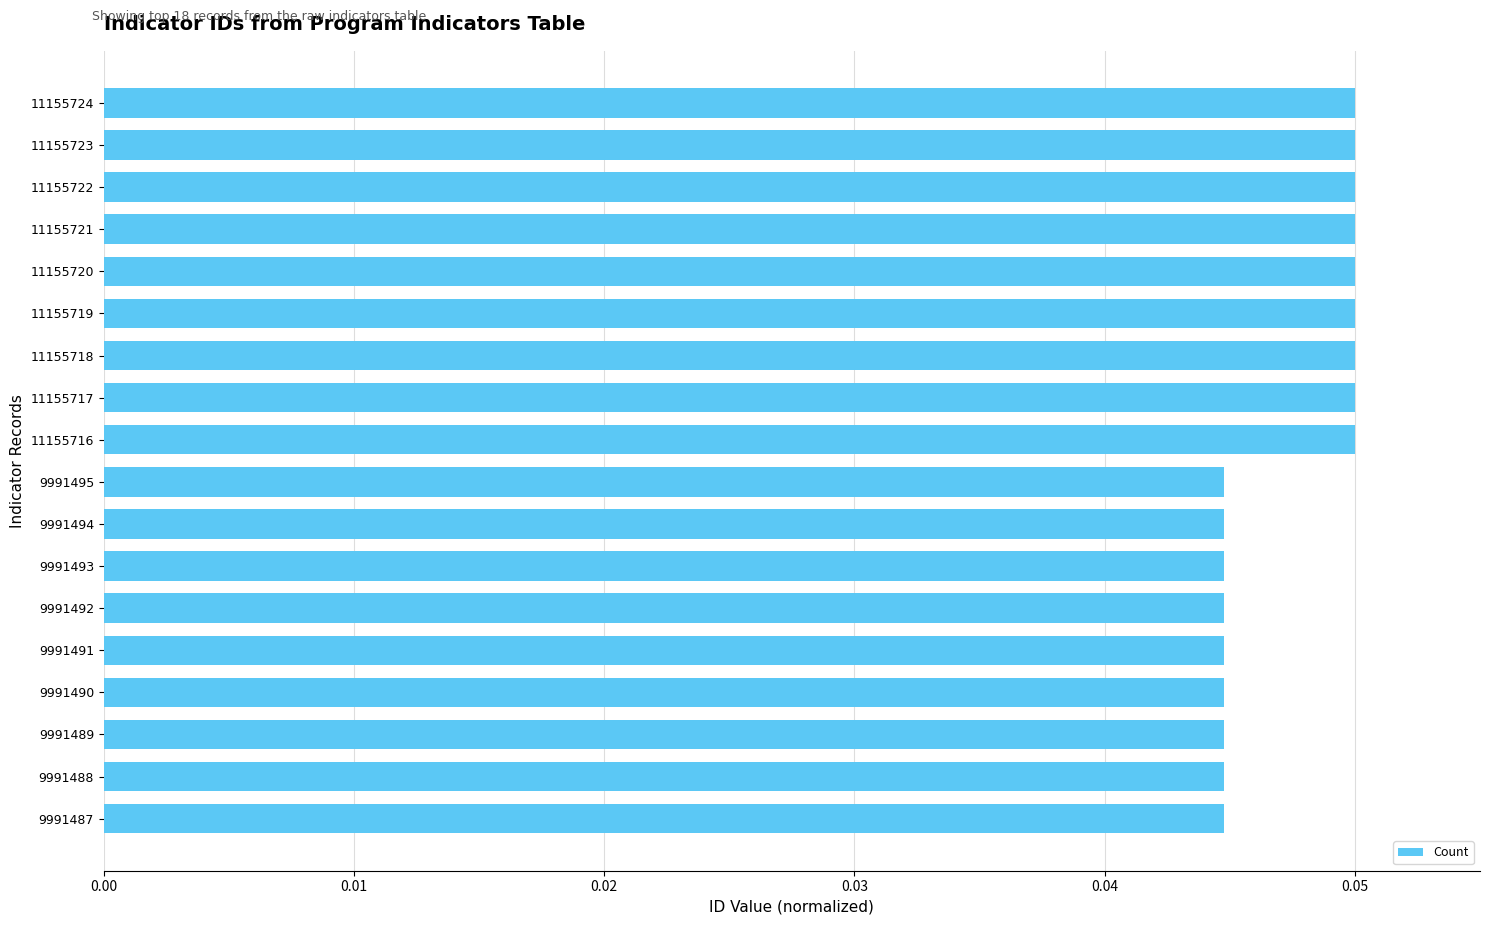

What is the sum of all values?

0.9